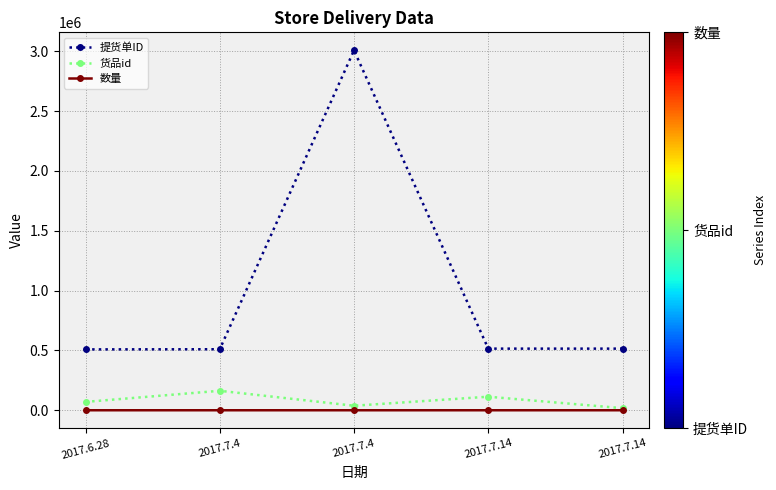

Is this an area chart (filled region under the line)?

No